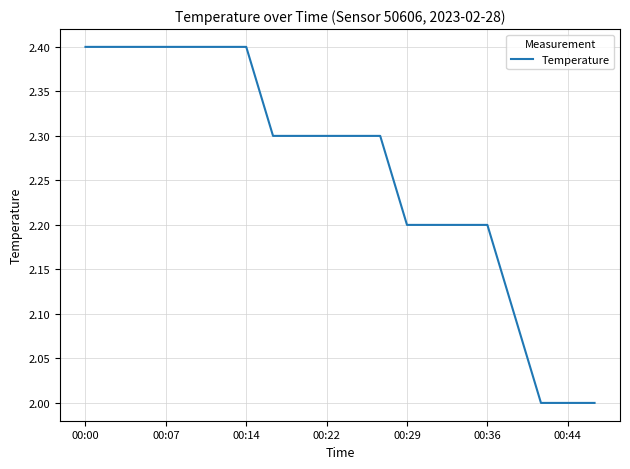

What is the greatest value displayed?

2.4